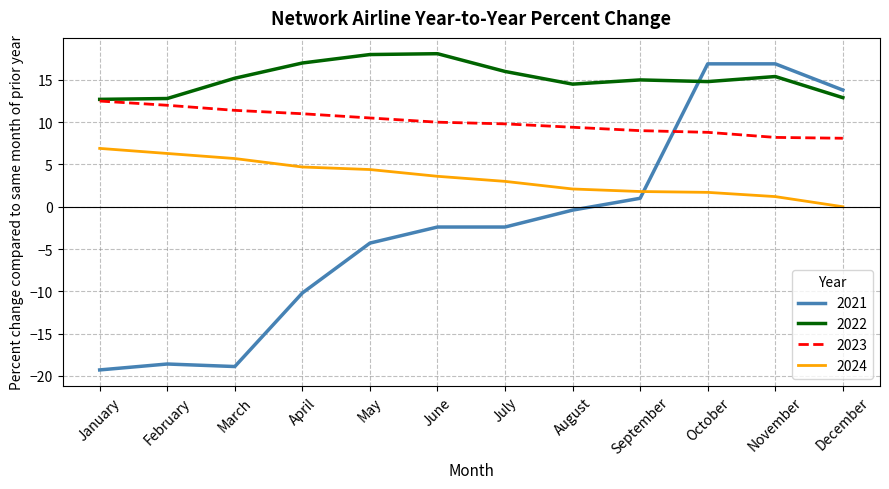

The 2021 series shows -9.1 at February. True or false?

False